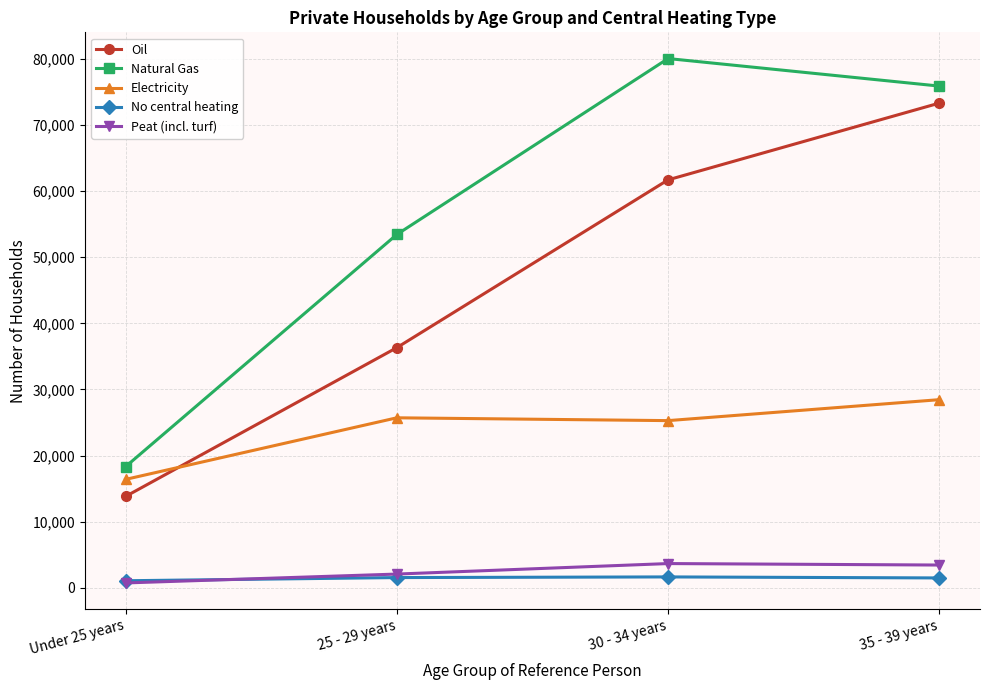

List the series in order of their peak value, highest first.

Natural Gas, Oil, Electricity, Peat (incl. turf), No central heating